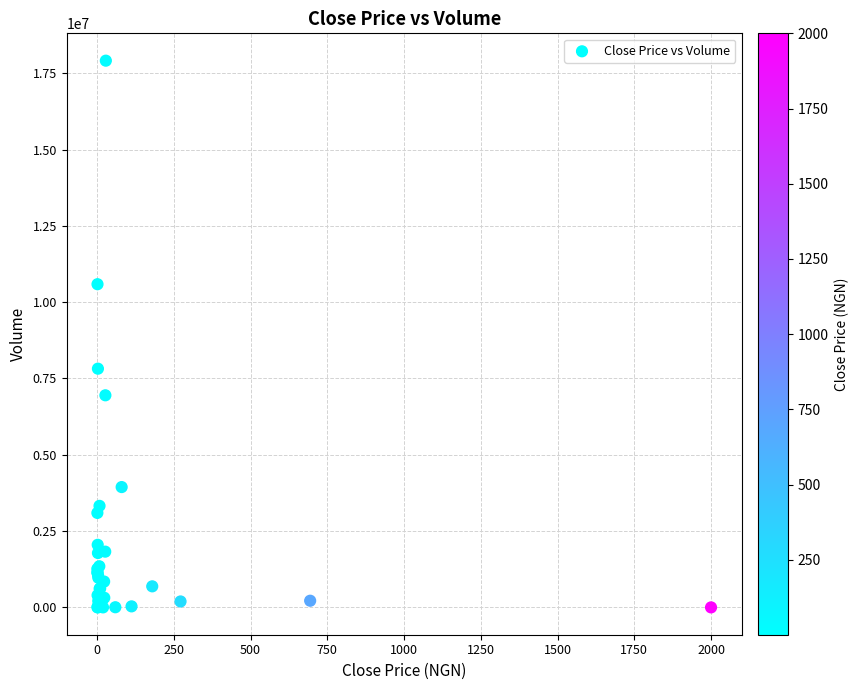

What Y value in the scatter plot is closest to 8956644?

7821495